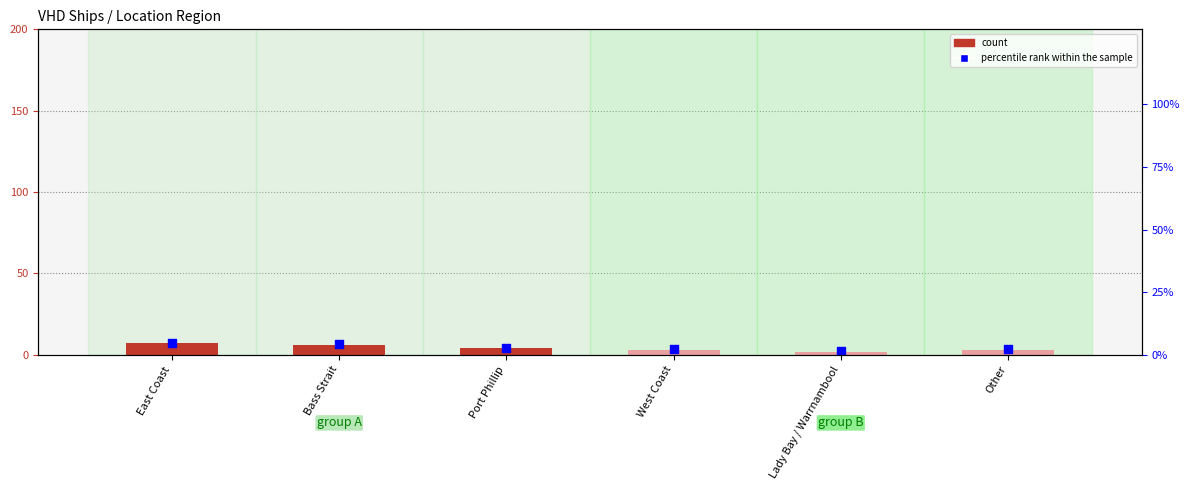

Which series has the largest Y range (max minus min)?

count